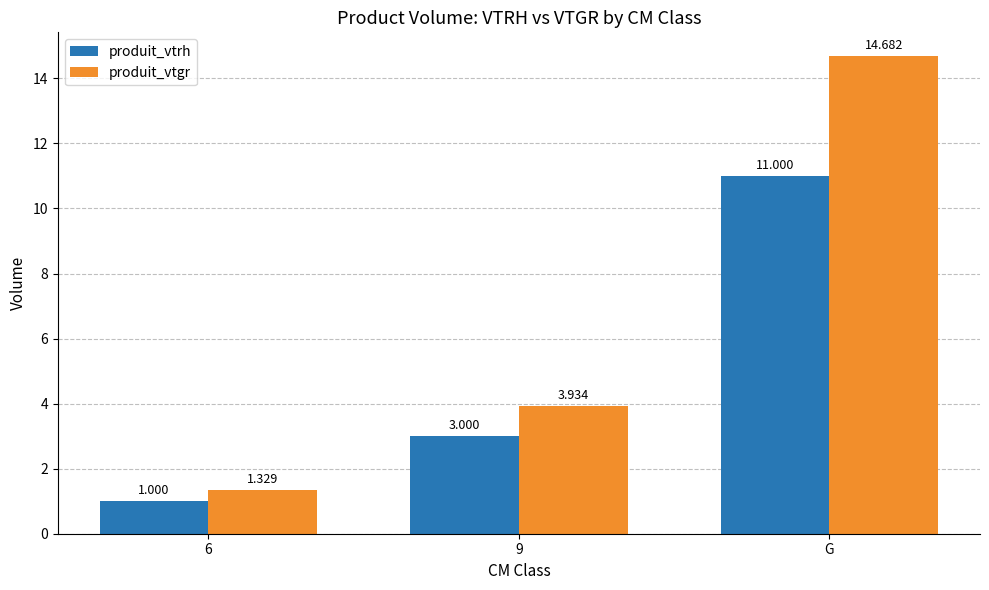

At which label is produit_vtrh closest to 6?

9